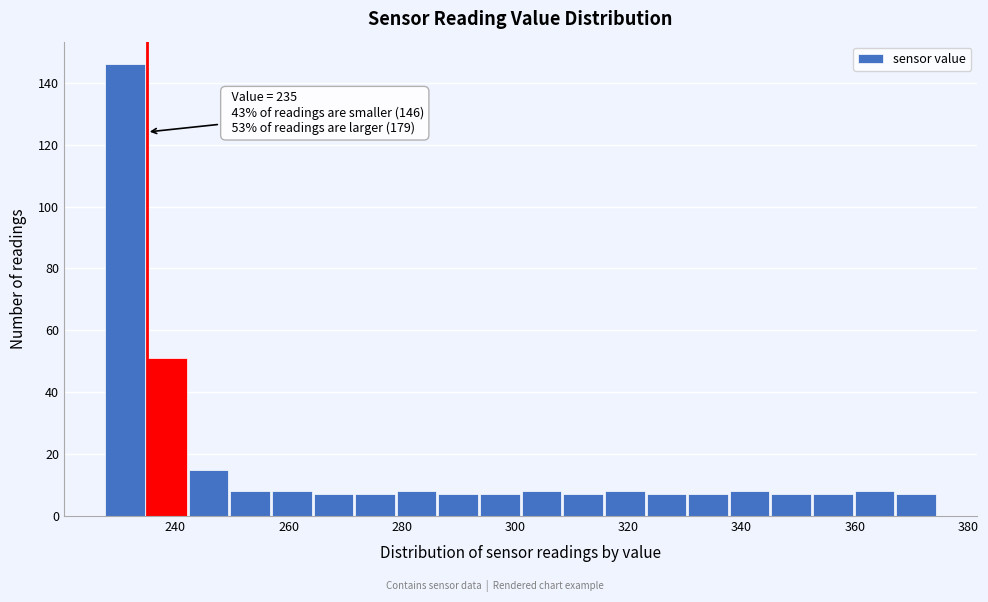

Around what value on the x-axis is the tallest bar? Give the approximate position of its centre, as read against the axis.

232